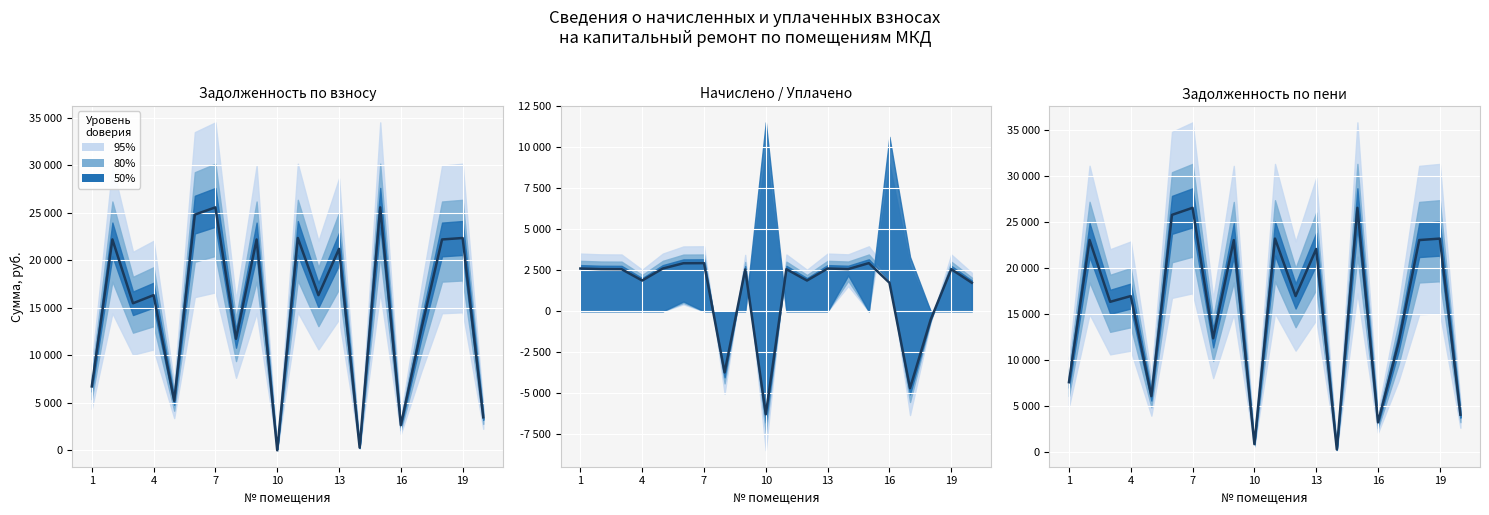

What is the average value of the задолженность (взнос) series?

14963.6